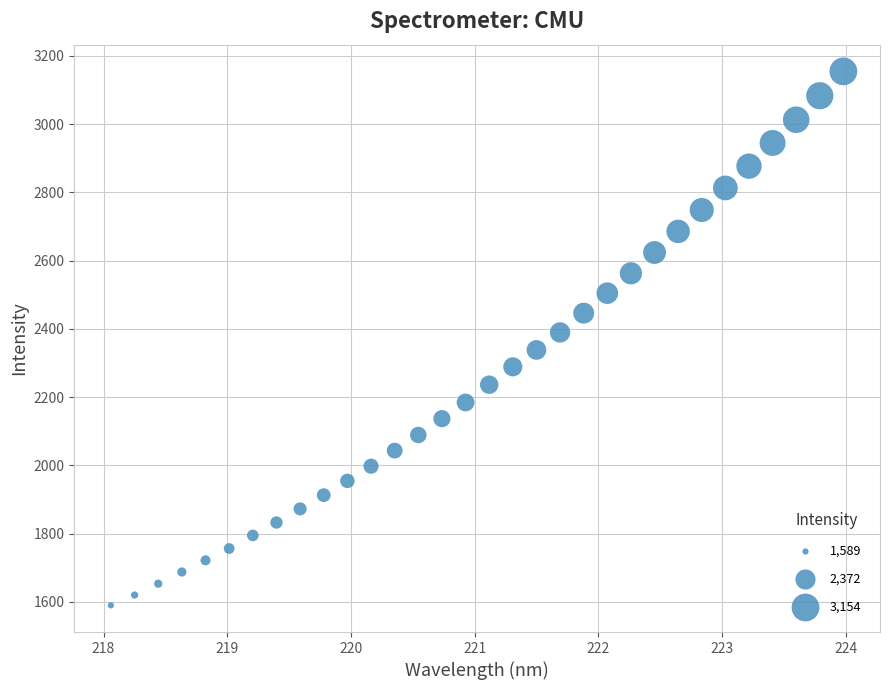

What is the range of X values (max minus min)?

5.9